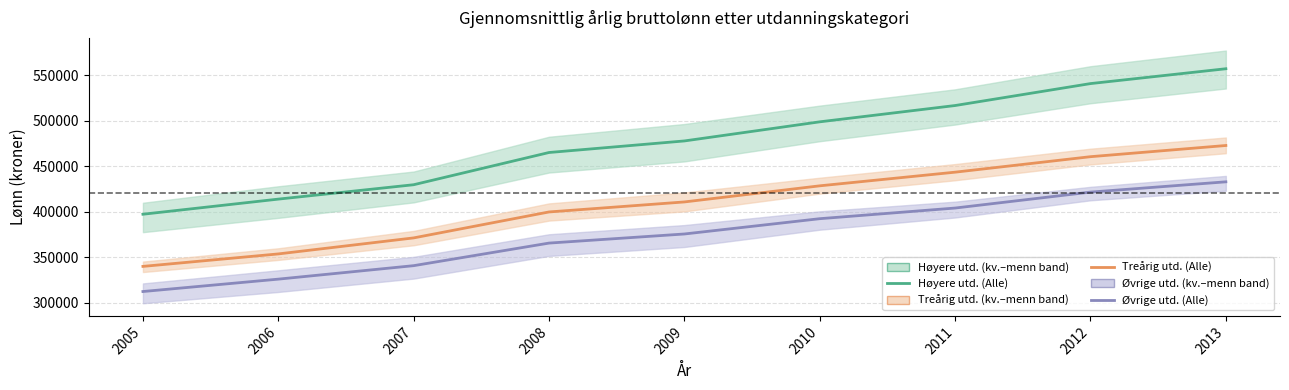

What is the greatest value displayed?

557100